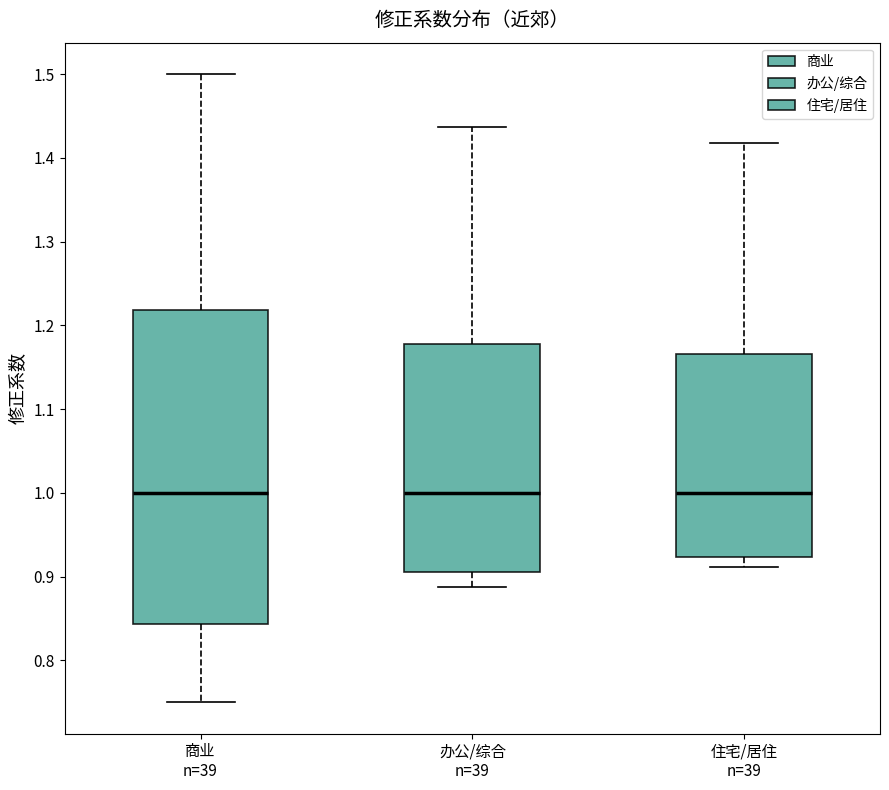

Reading left to right, transcribe this box plot: for each box, give where its median line is, the range the box spans, and where its two whiskers end, as read against the y-axis. The values are not printed on the chart, so give them approximately, as read against the axis.

商业 n=39: median 1.00, box 0.84 to 1.22, whiskers 0.75 to 1.50
办公/综合 n=39: median 1.00, box 0.91 to 1.18, whiskers 0.89 to 1.44
住宅/居住 n=39: median 1.00, box 0.92 to 1.17, whiskers 0.91 to 1.42